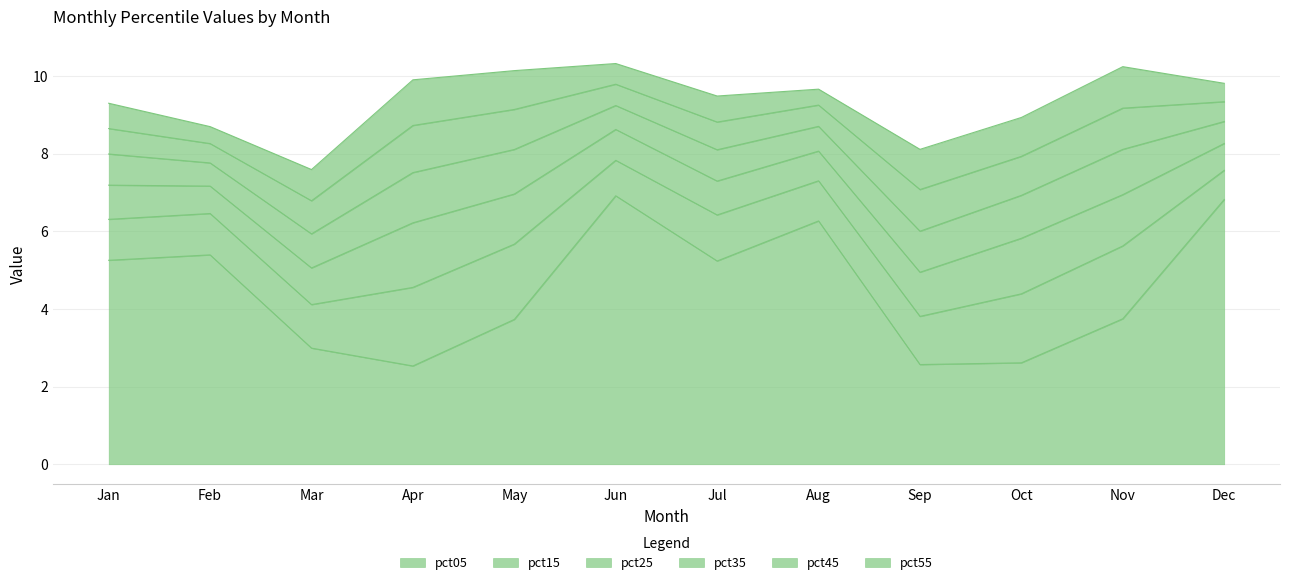

Which series has the widest spread of values?

pct05